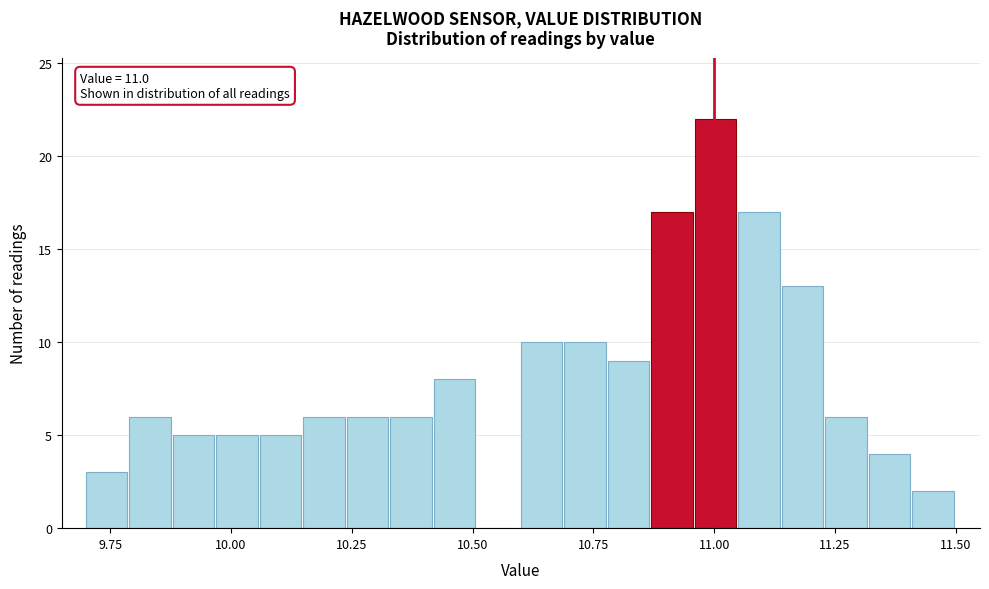

Read against the x-axis, roughly where is the centre of the tallest bar?

11.00